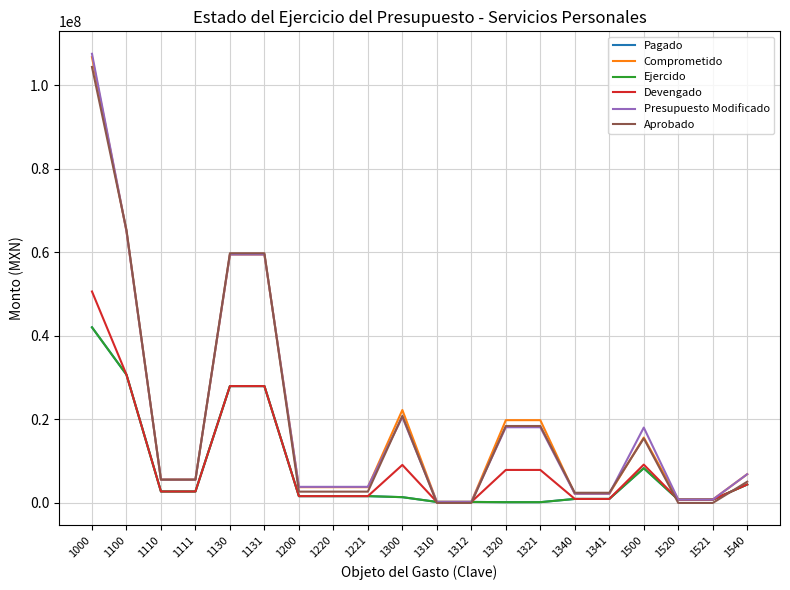

Does the chart display data point markers on the line(s)?

No